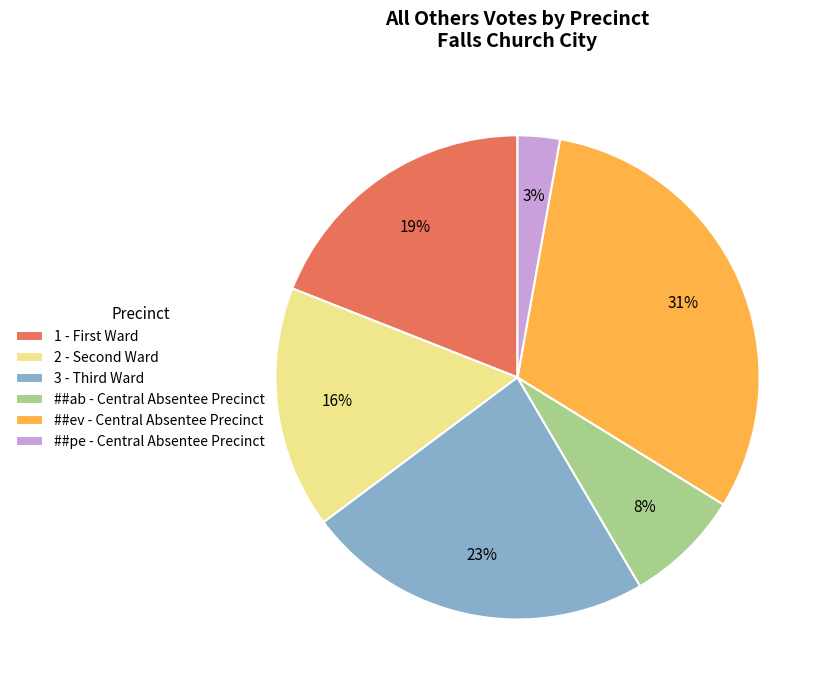

To the nearest percent, what is the difference between the largest and smallest slice percentages?

28%